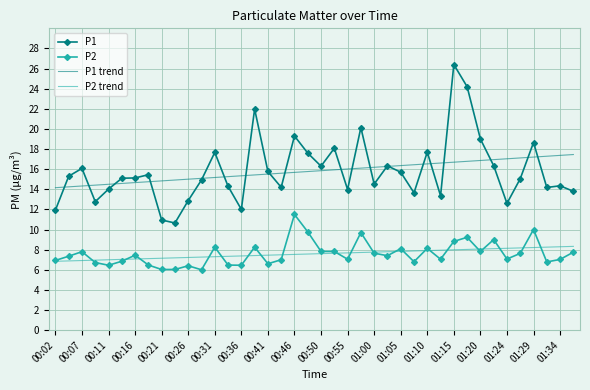

True or false: P1 and P2 trend cross at least once.

False